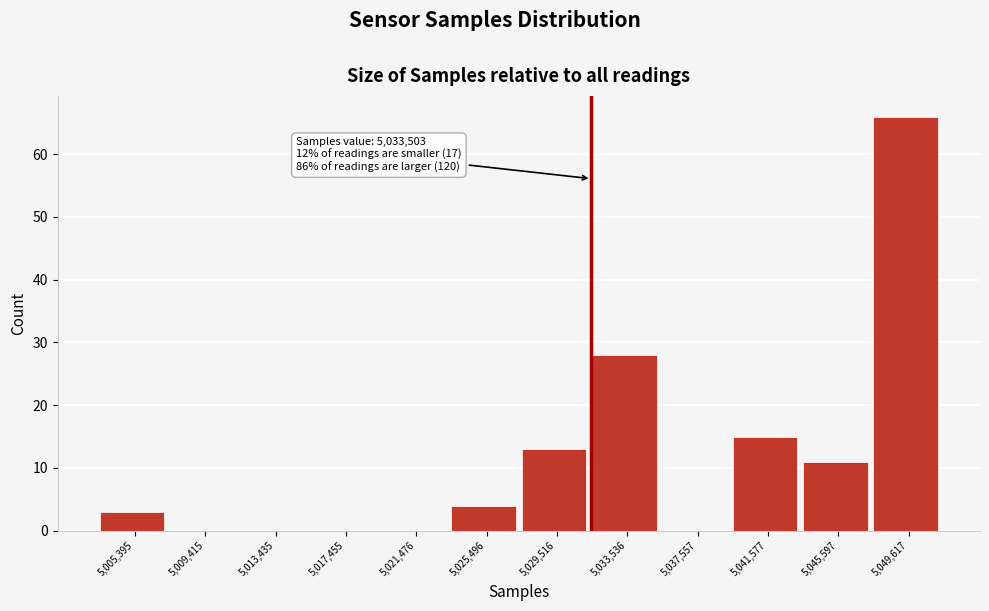

Reading right to left, extract all data points from this chart.

5,049,617=66	5,045,597=11	5,041,577=15	5,037,557=0	5,033,536=28	5,029,516=13	5,025,496=4	5,021,476=0	5,017,455=0	5,013,435=0	5,009,415=0	5,005,395=3